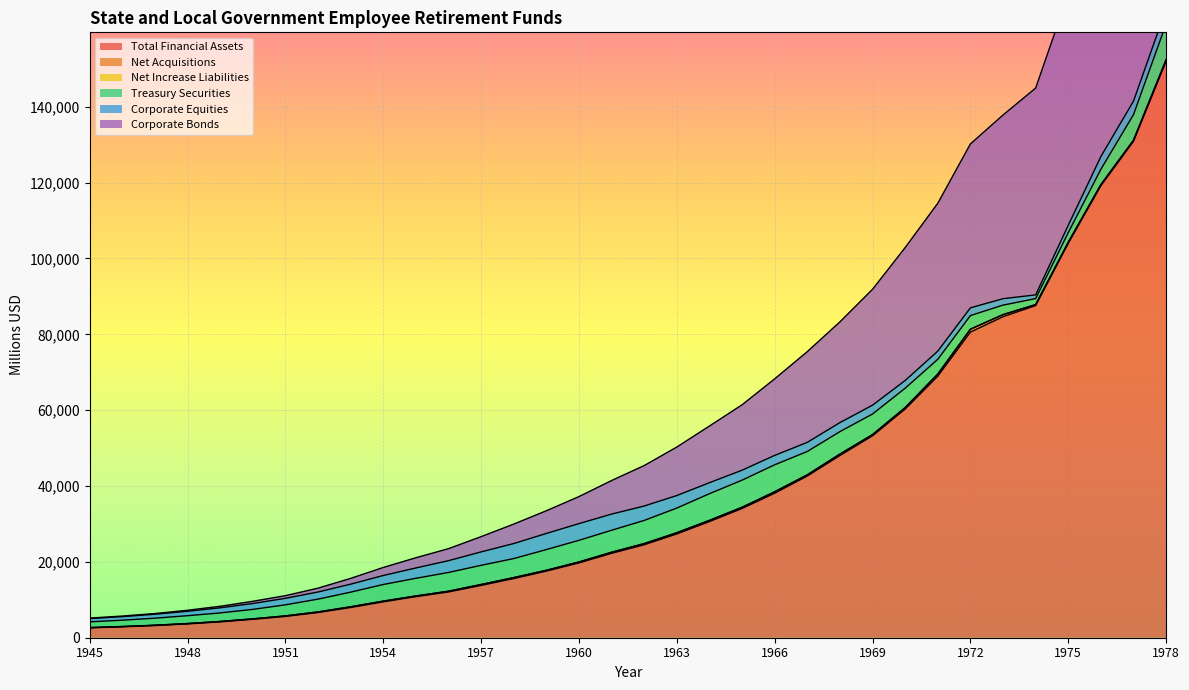

What is the total value across all series at 1949?

8290